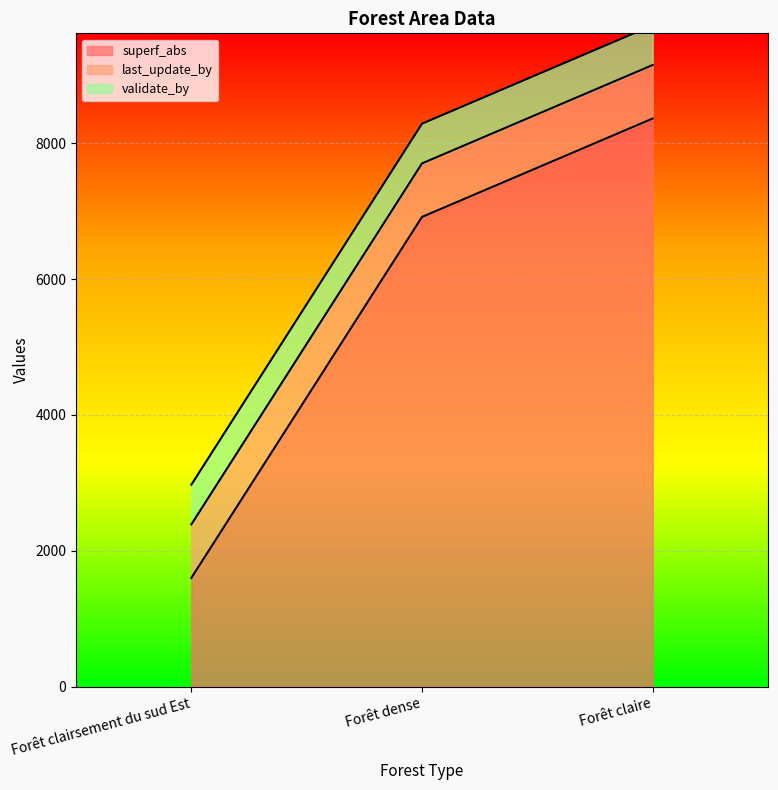

What is the sum of the last_update_by values at Forêt claire and Forêt dense?

1576.0